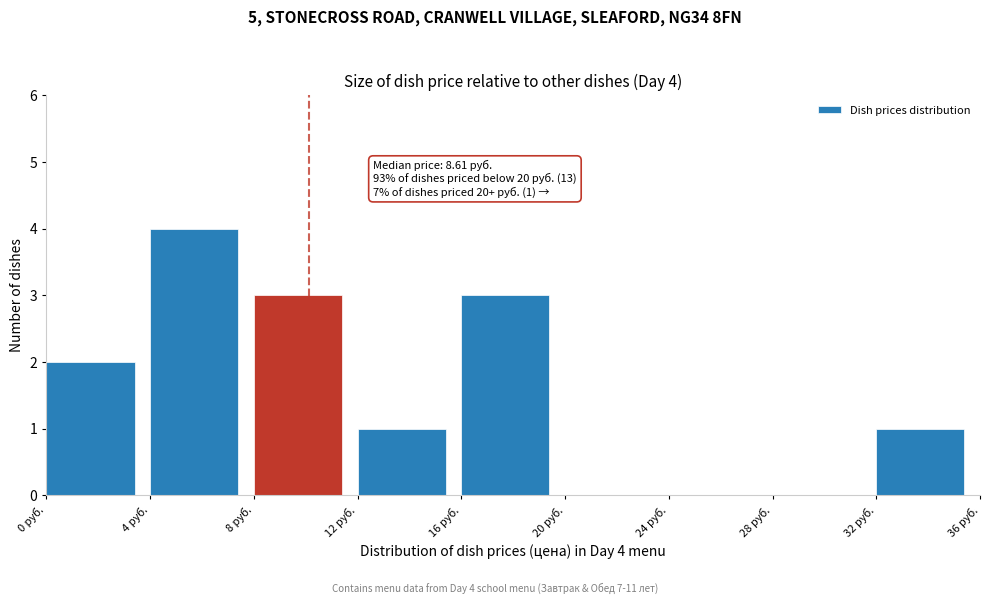

Over which range of the x-axis is the bar tallest?

4 to 8